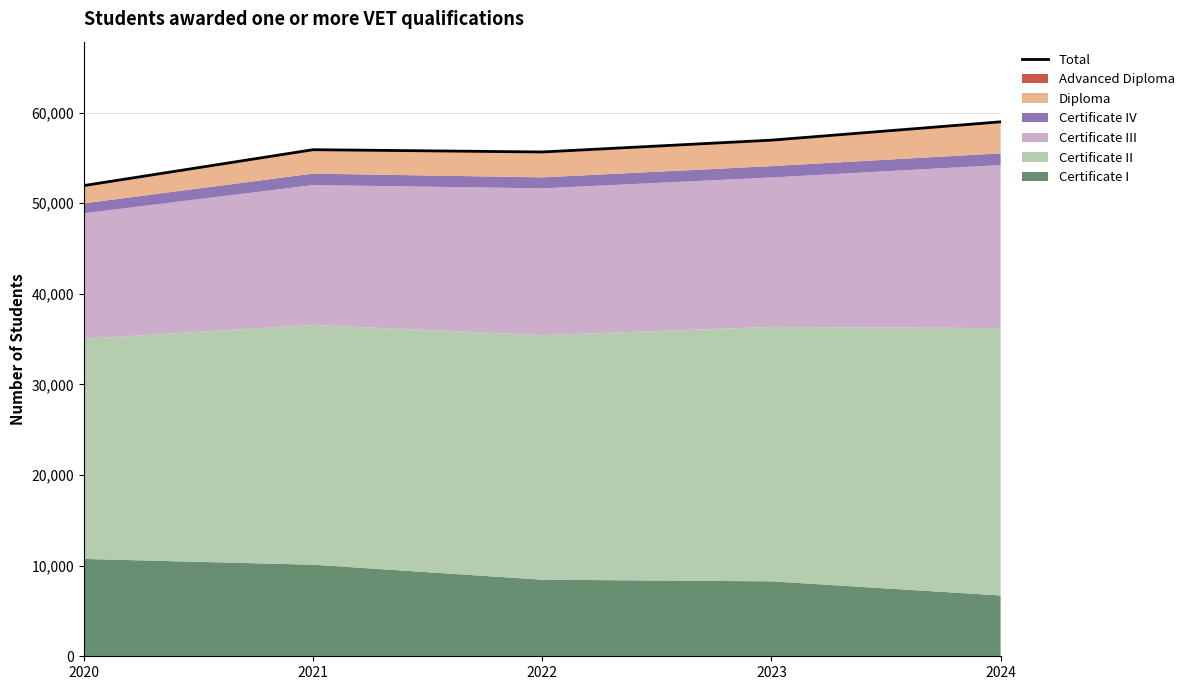

Where is the first local minimum?

2022